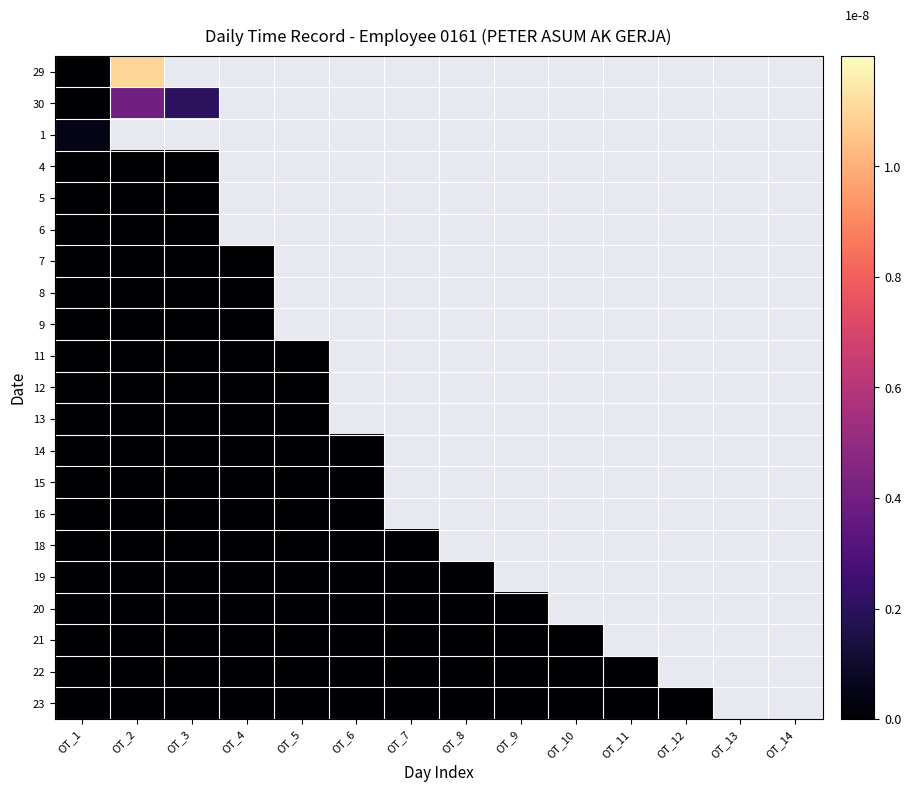

List the series in order of their overall mean, highest first.

29, 30, 1, 4, 5, 6, 7, 8, 9, 11, 12, 13, 14, 15, 16, 18, 19, 20, 21, 22, 23